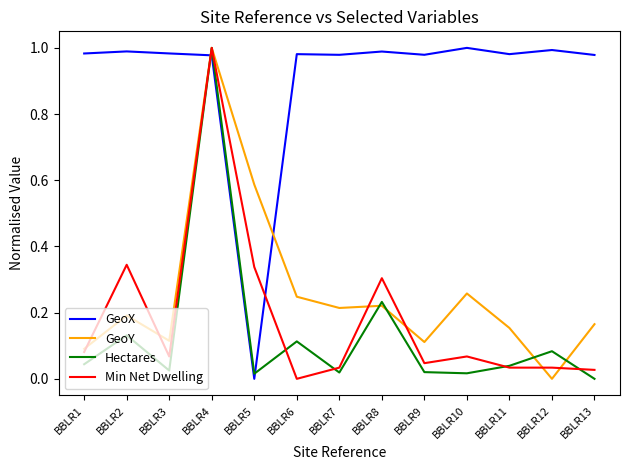

Which series has the largest total across all categories?

GeoX